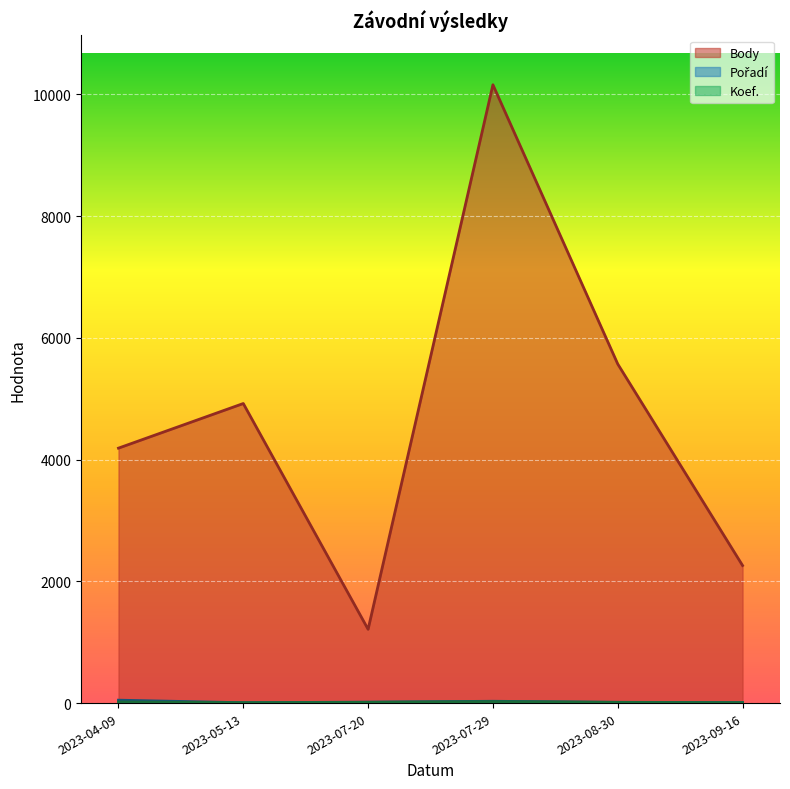

Is the value of Body at 2023-09-16 greater than the value of Pořadí at 2023-07-29?

Yes